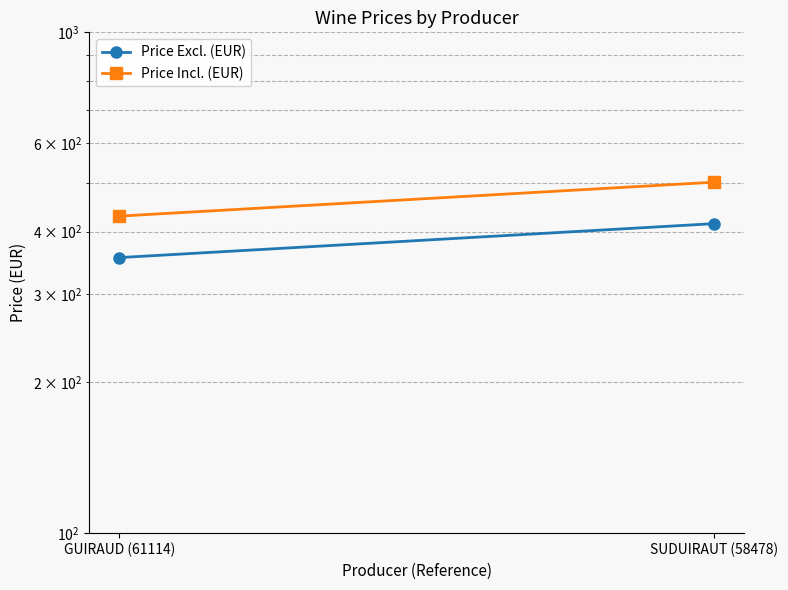

Which series has the largest total across all categories?

Price Incl. (EUR)